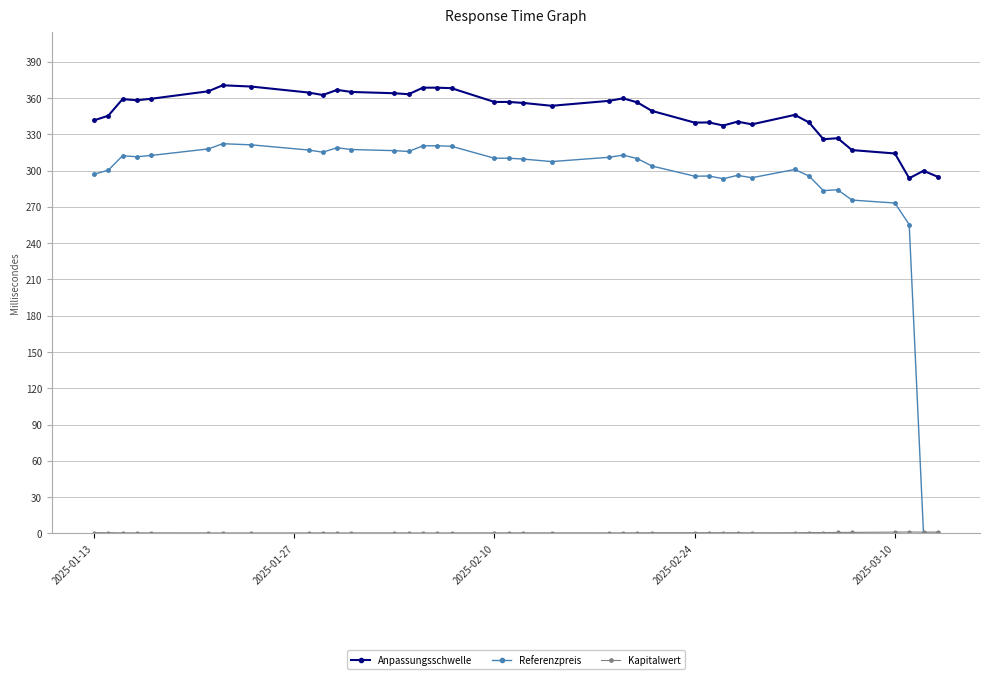

What is the greatest value displayed?

370.6